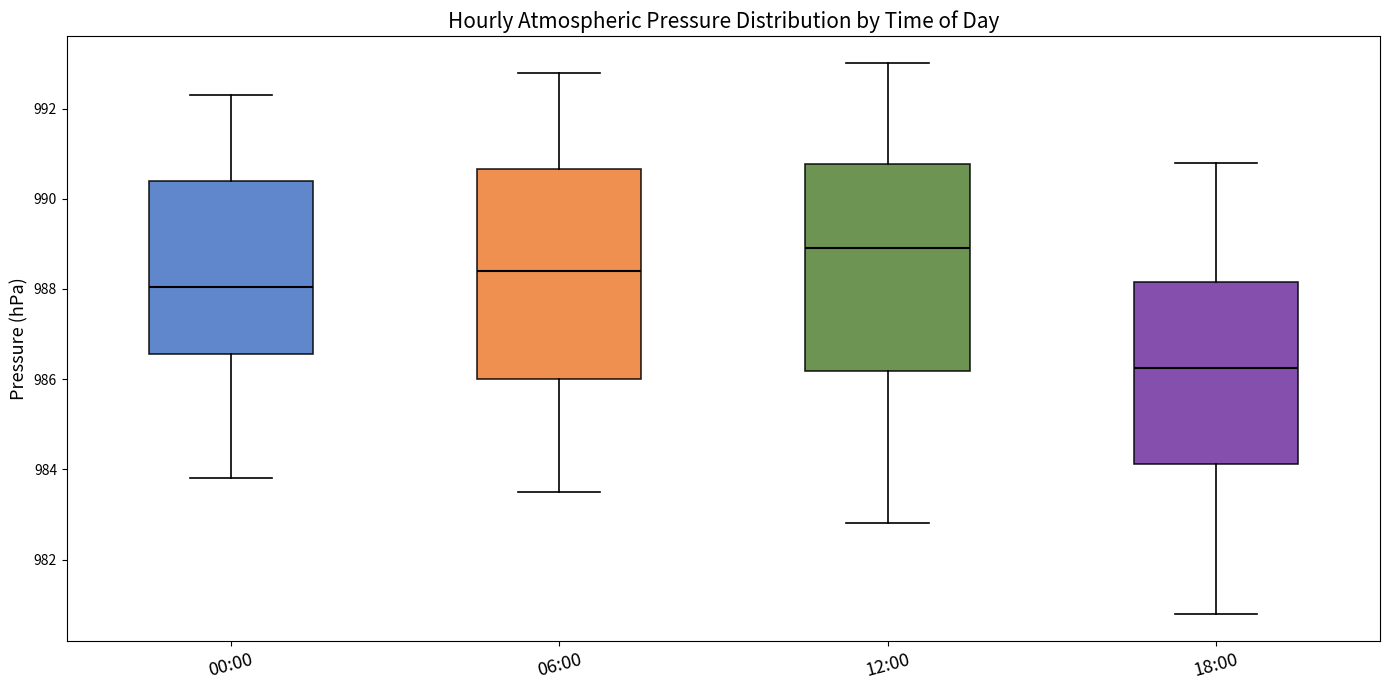

Which box has the highest median line?

12:00